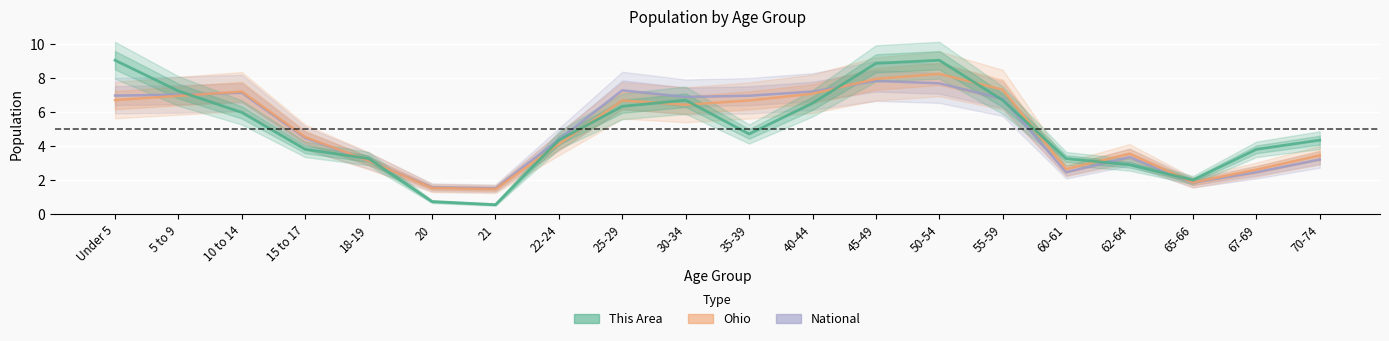

Which series has the largest total across all categories?

National